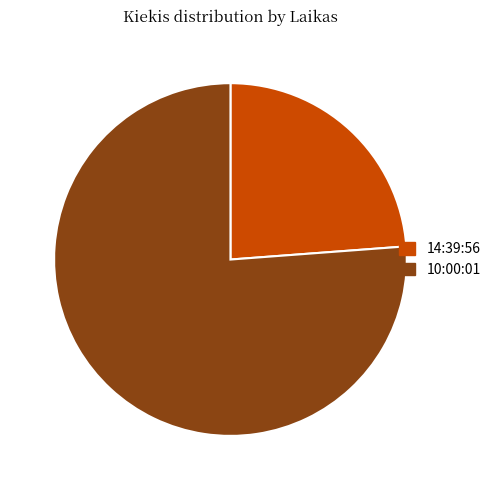

Rank the categories by value from lowest to highest.

14:39:56, 10:00:01